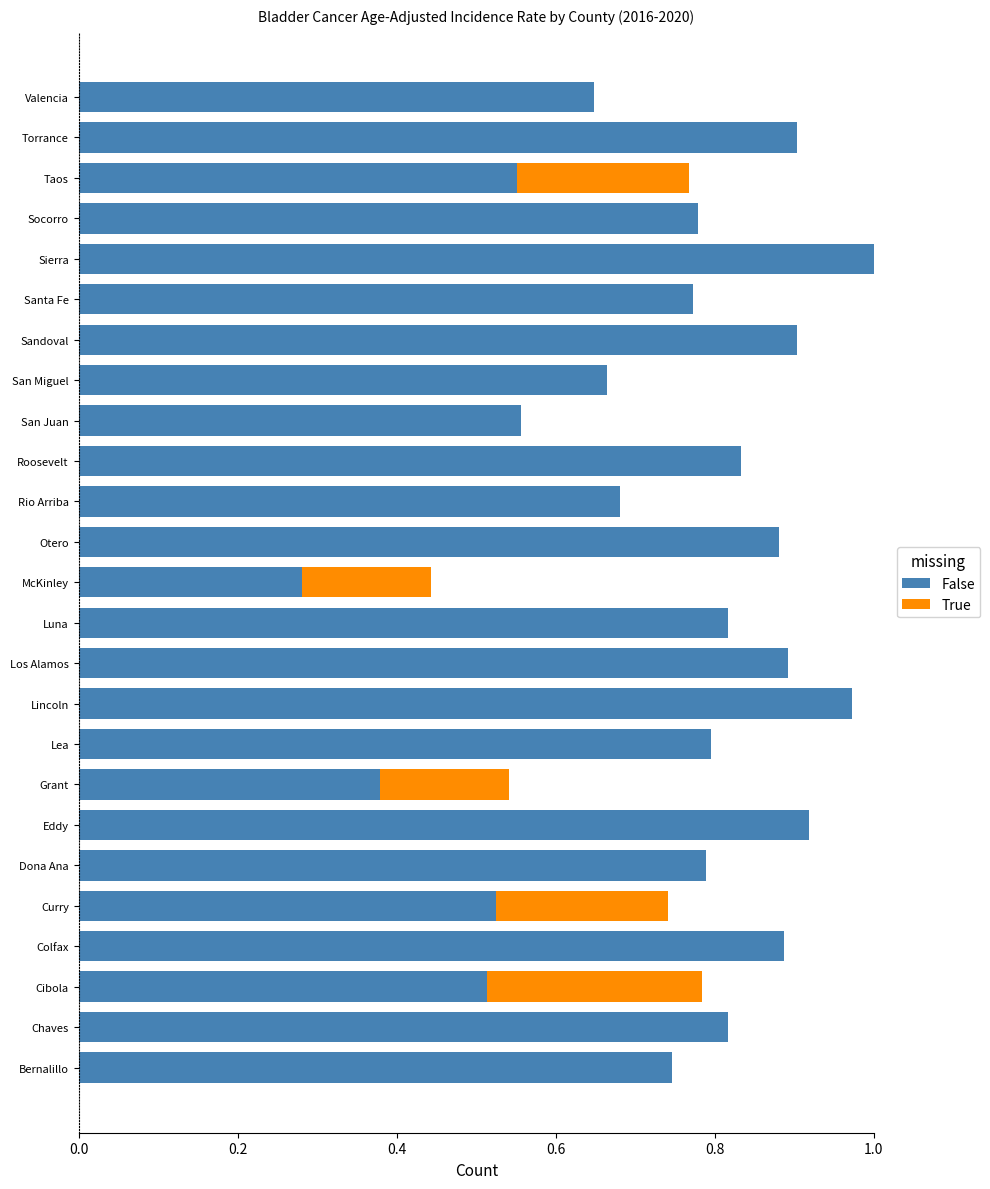

What is the sum of the False values at Sierra and Colfax?

1.9